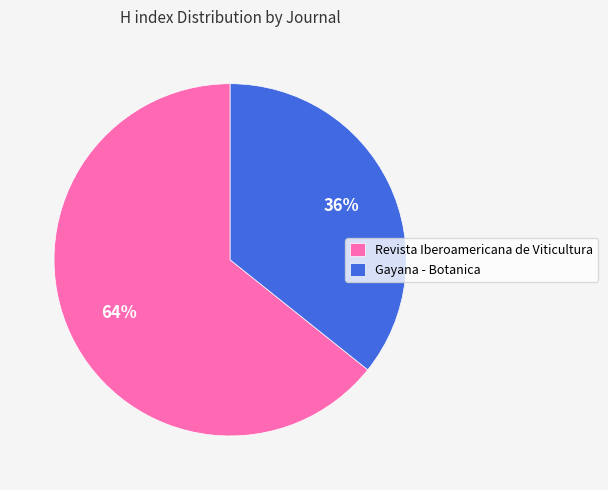

Is the sum of Gayana - Botanica and Revista Iberoamericana de Viticultura greater than half?

Yes